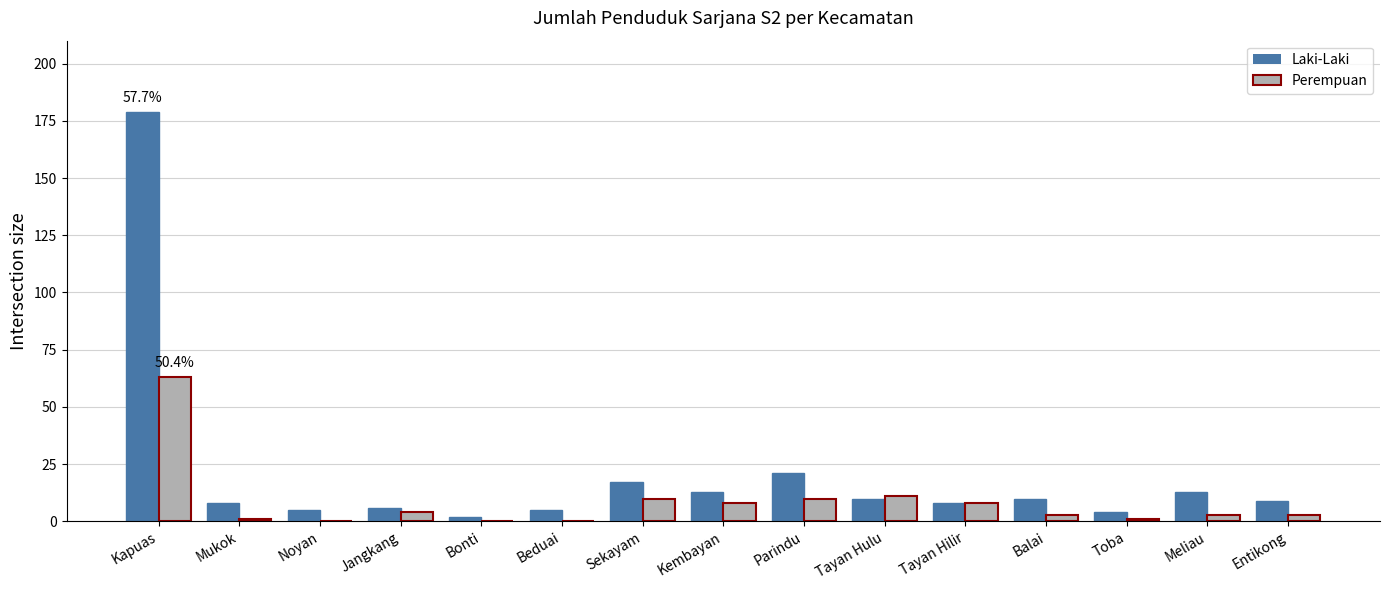

Is the value of Perempuan at Toba greater than the value of Laki-Laki at Tayan Hilir?

No